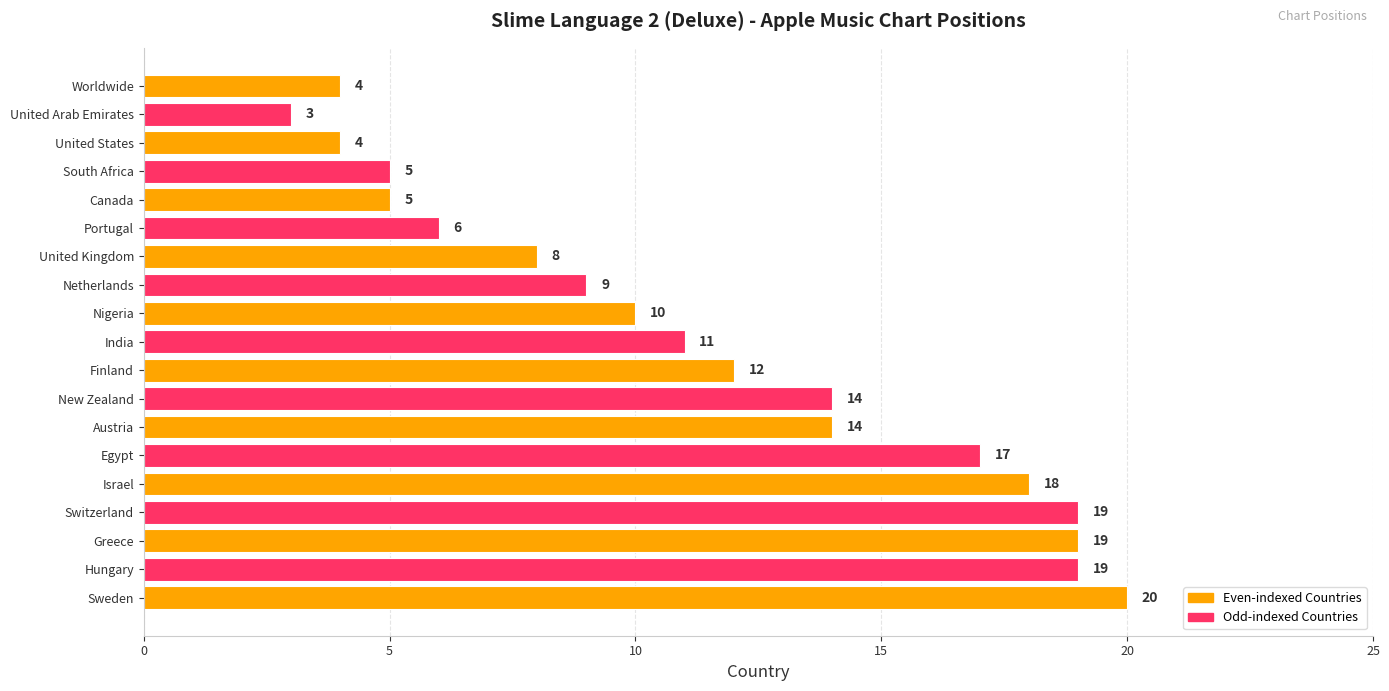

How many categories are shown in the chart?

19